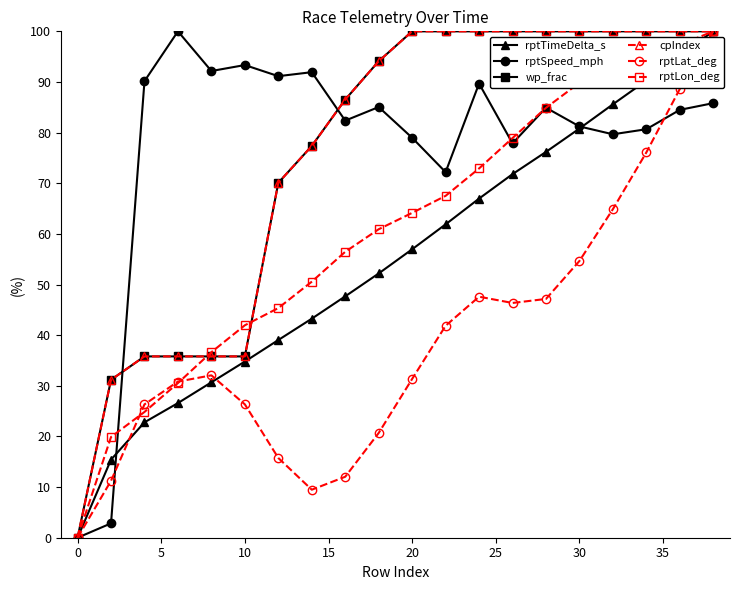

Which series has the largest range (max minus min)?

rptTimeDelta_s